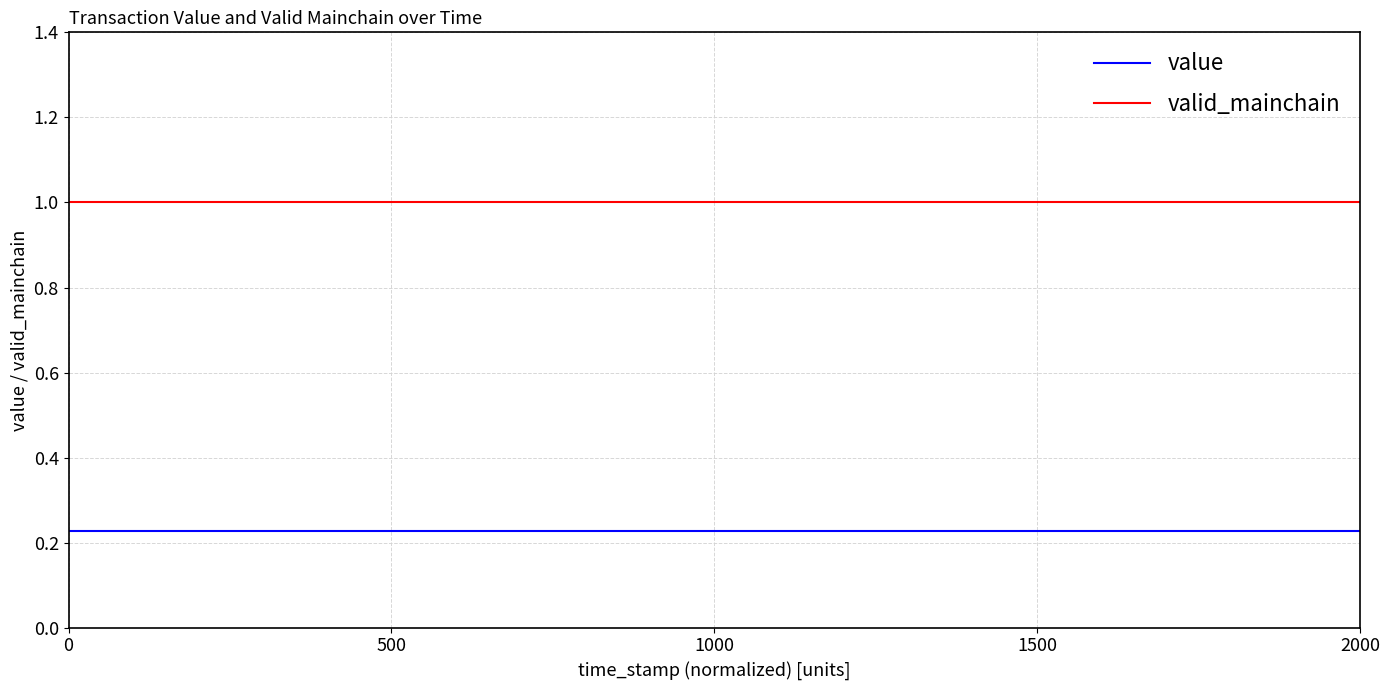

What is the greatest value displayed?

1.0